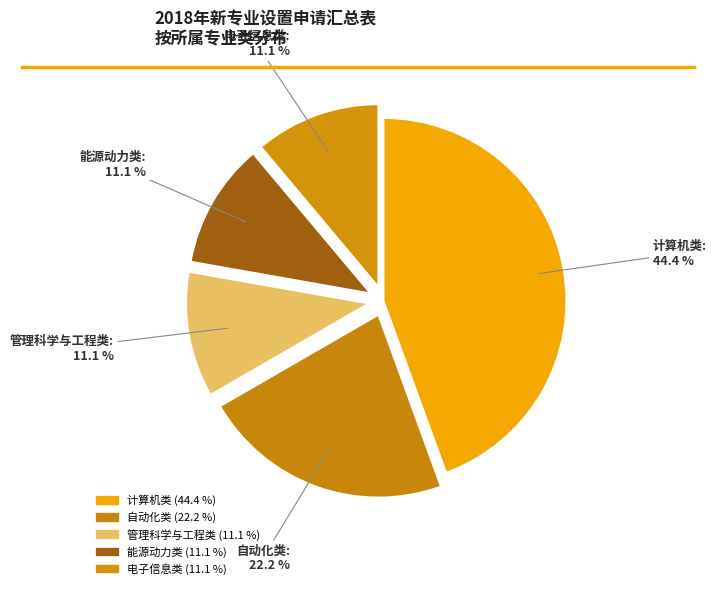

To the nearest percent, what is the combined percentage of 管理科学与工程类 and 能源动力类?

22%